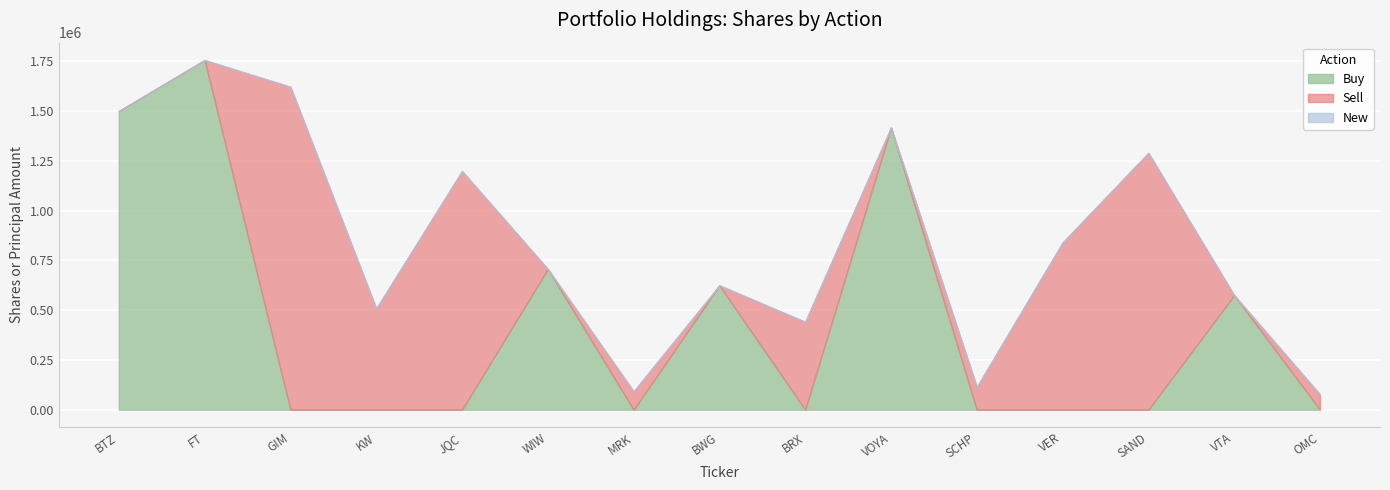

What is the label of the 13th point from the left?

SAND